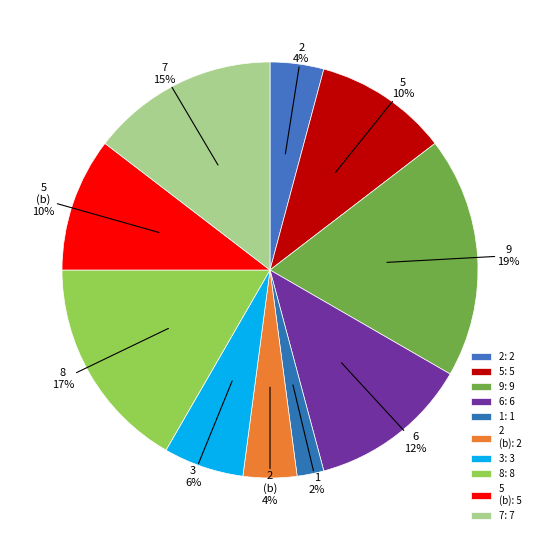

Between 6 and 2, which is larger?

6